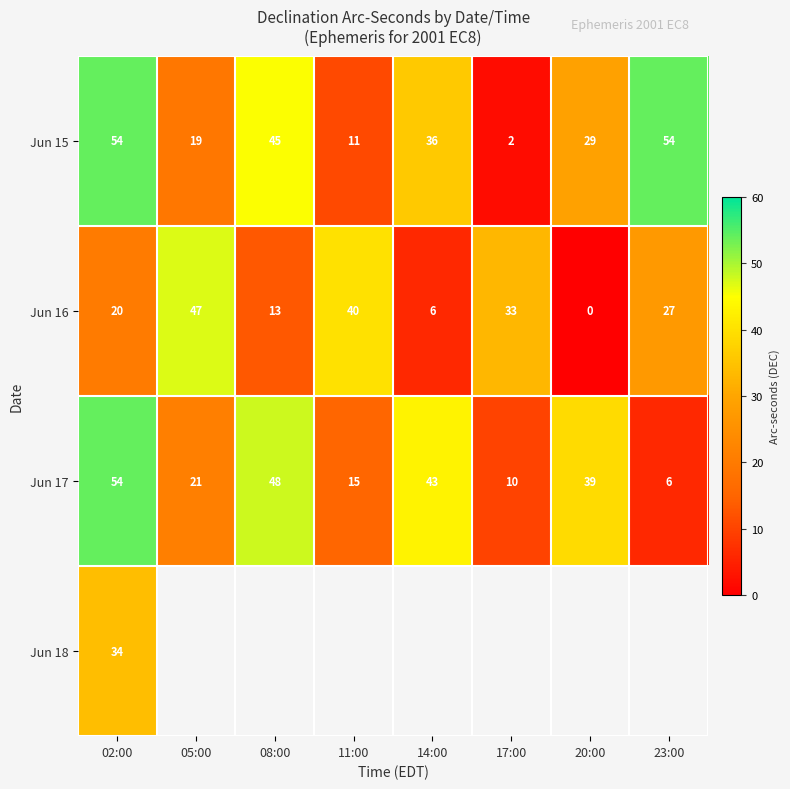

What is the difference between the maximum and minimum values in the Jun 16 series?

47